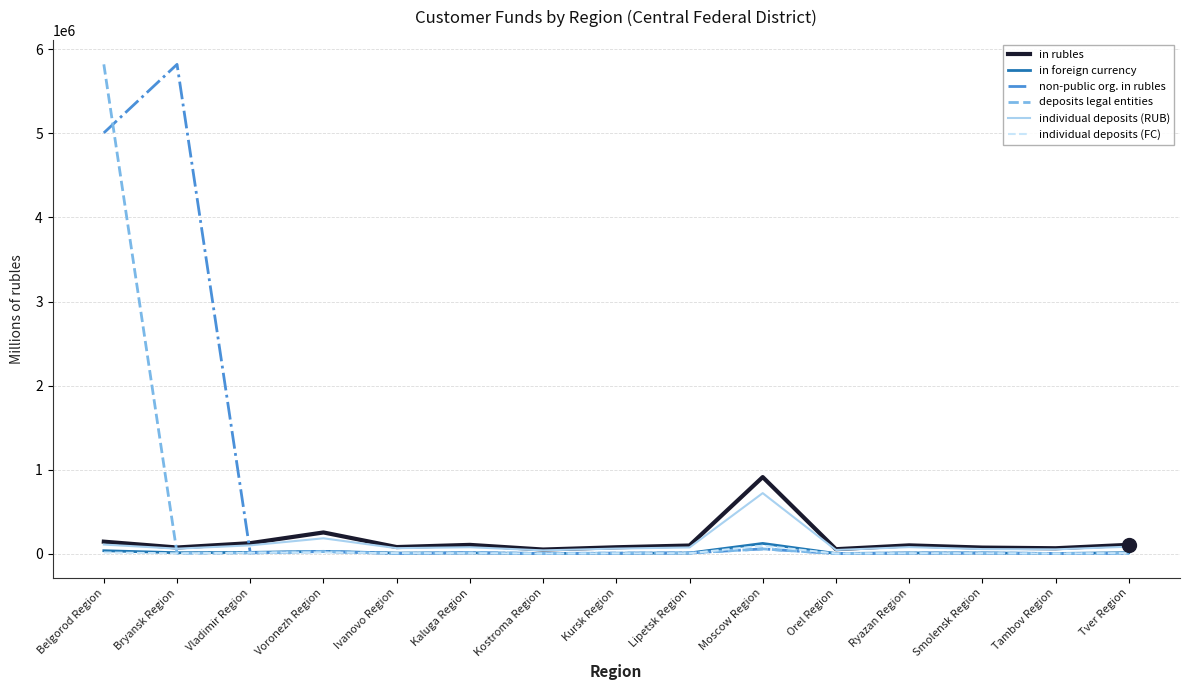

Which series changed the most between Bryansk Region and Kaluga Region?

non-public org. in rubles